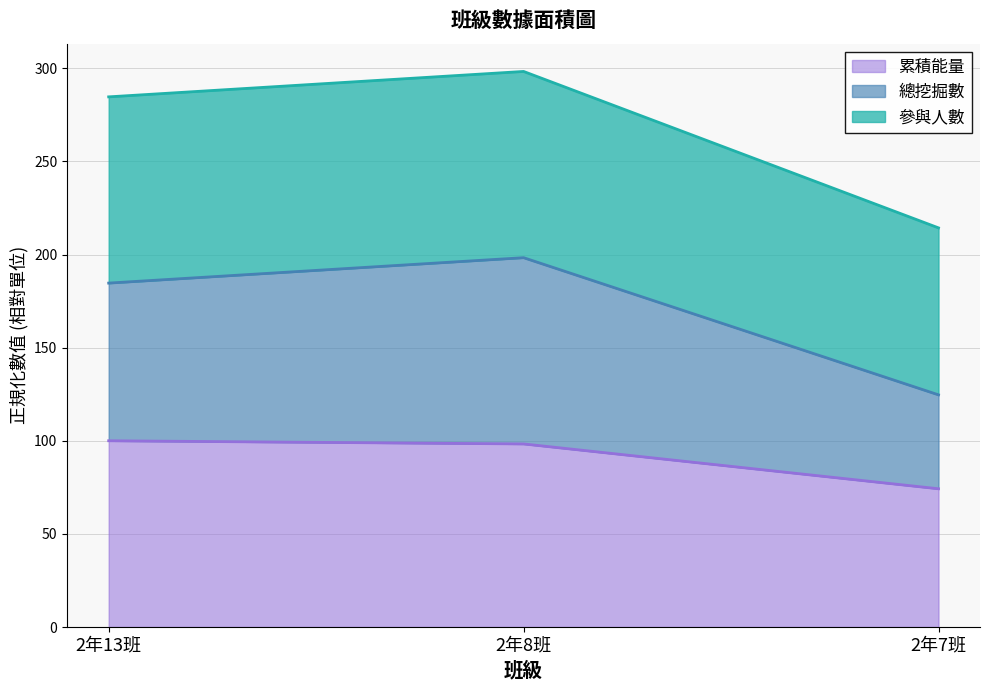

Reading left to right, what are the values for 累積能量?

2年13班=100.0	2年8班=98.3	2年7班=74.2